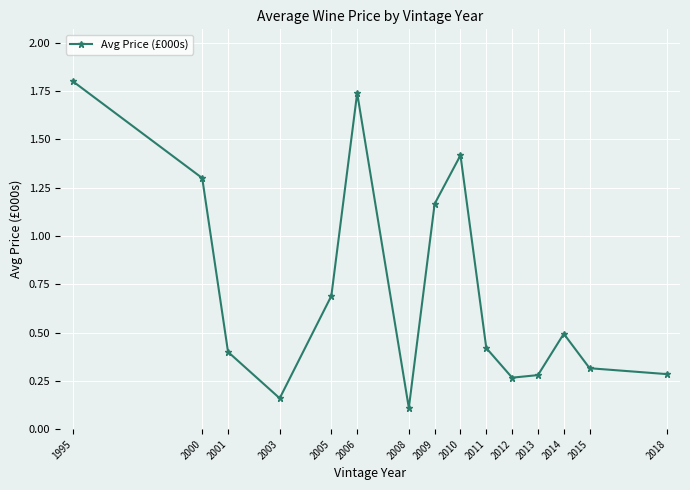

True or false: the data shows 0.5 at 2014.

True